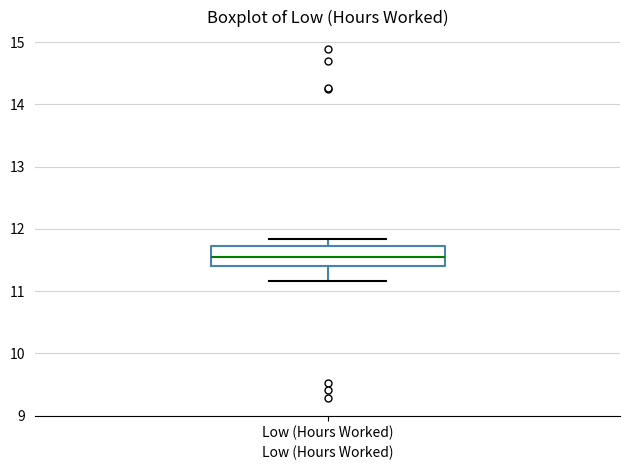

Where does the lower whisker of the box for Low (Hours Worked) end on the y-axis? The values are not printed on the chart, so give them approximately, as read against the axis.

11.2